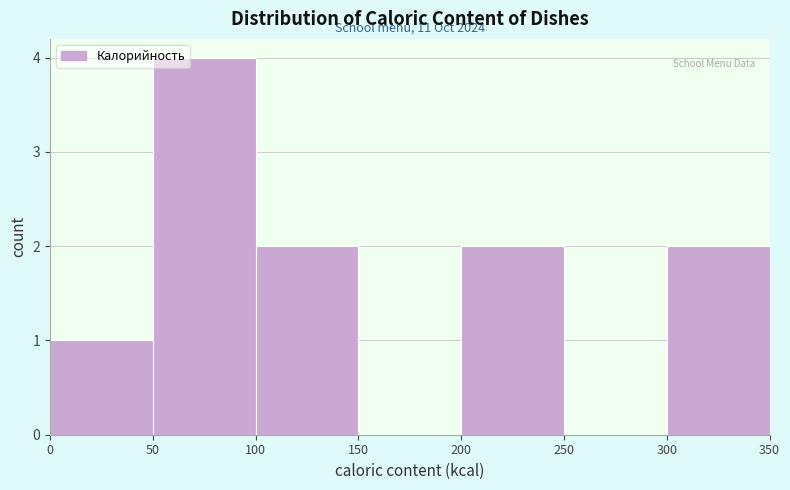

Over which range of the x-axis is the bar tallest?

50 to 100